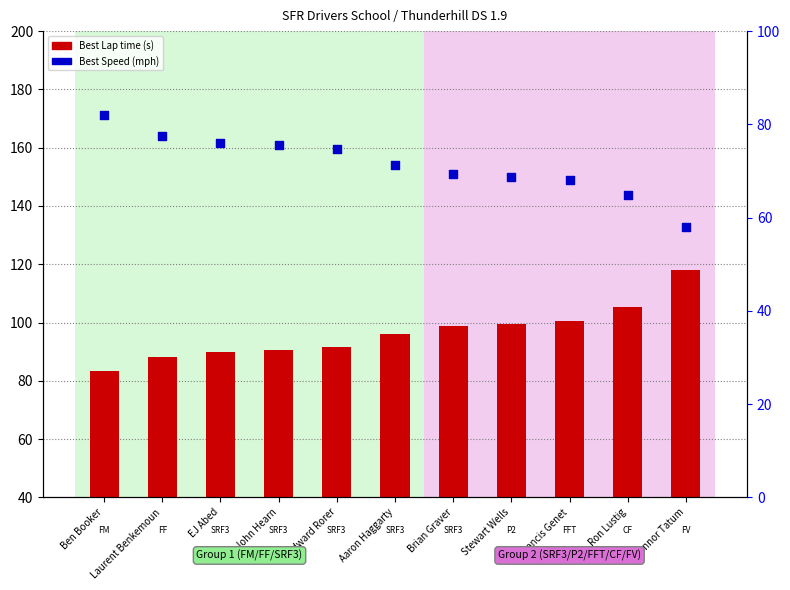

What are all the series names shown in the legend?

Best Lap time, Best Speed